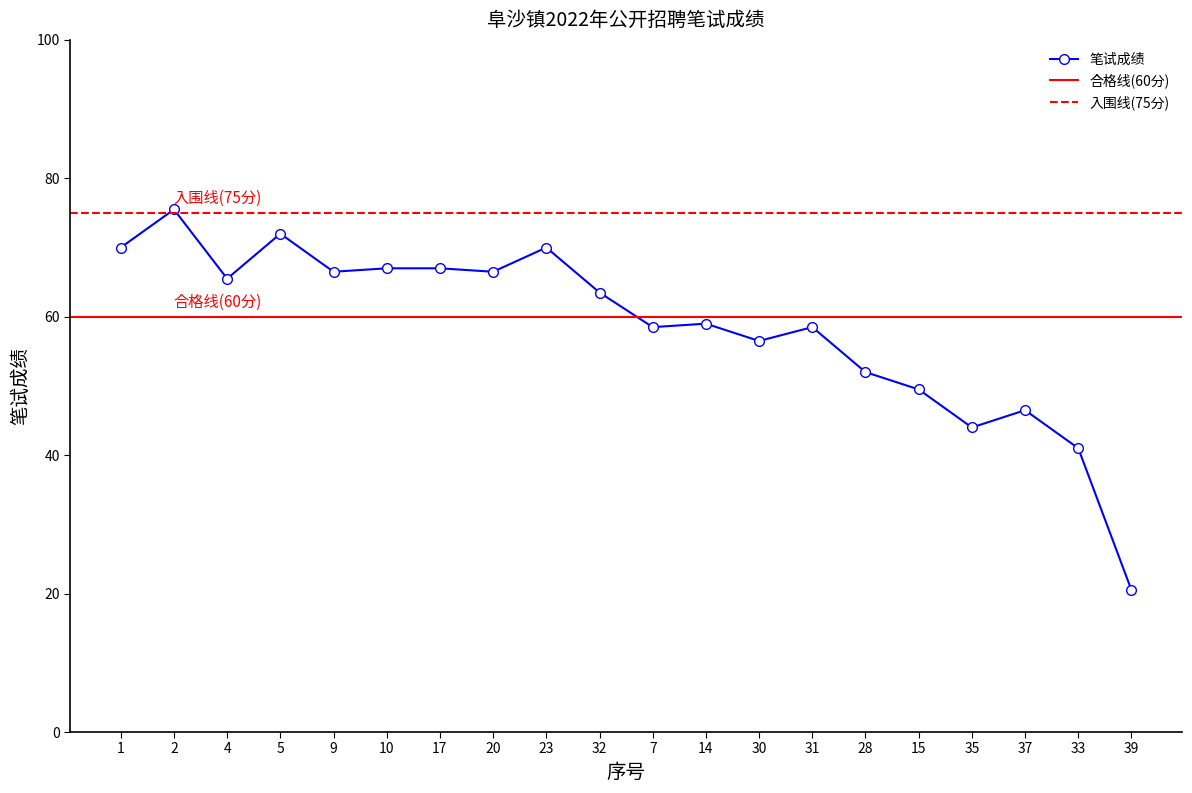

The value at 7 is 21.1. True or false?

False